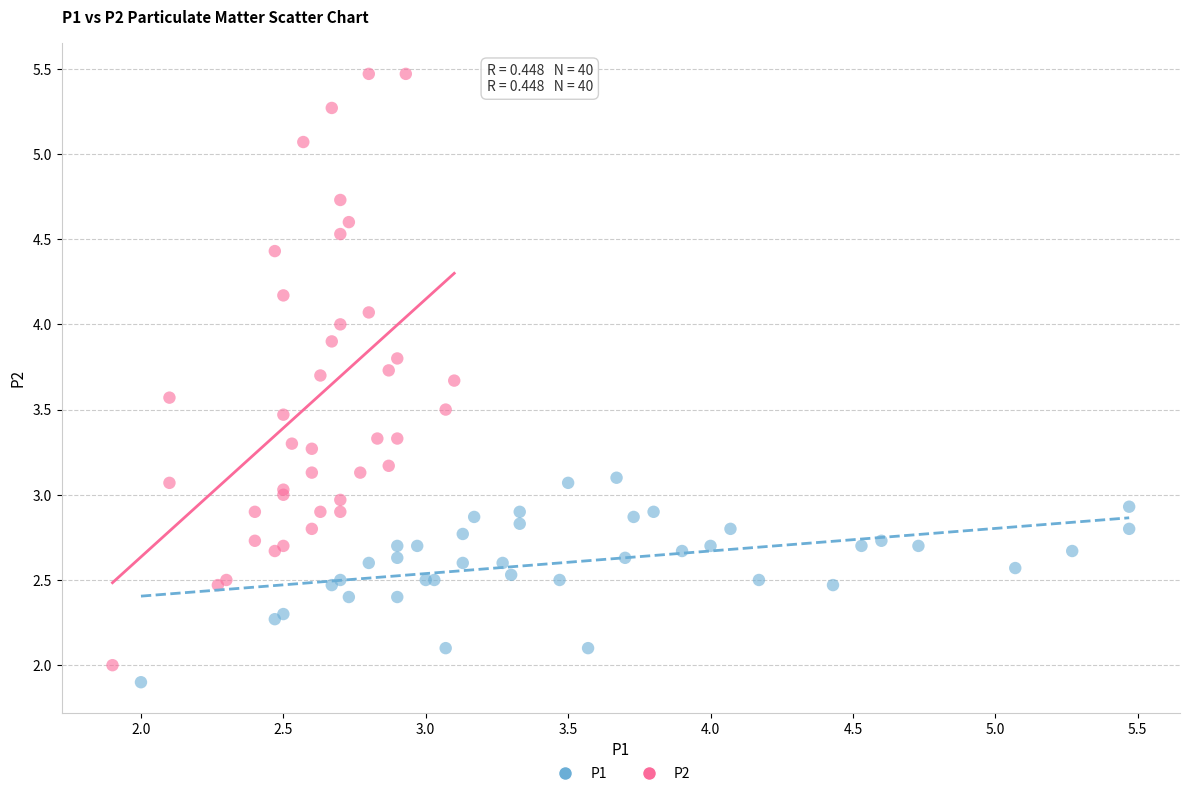

Which series contains the lowest Y value?

P1